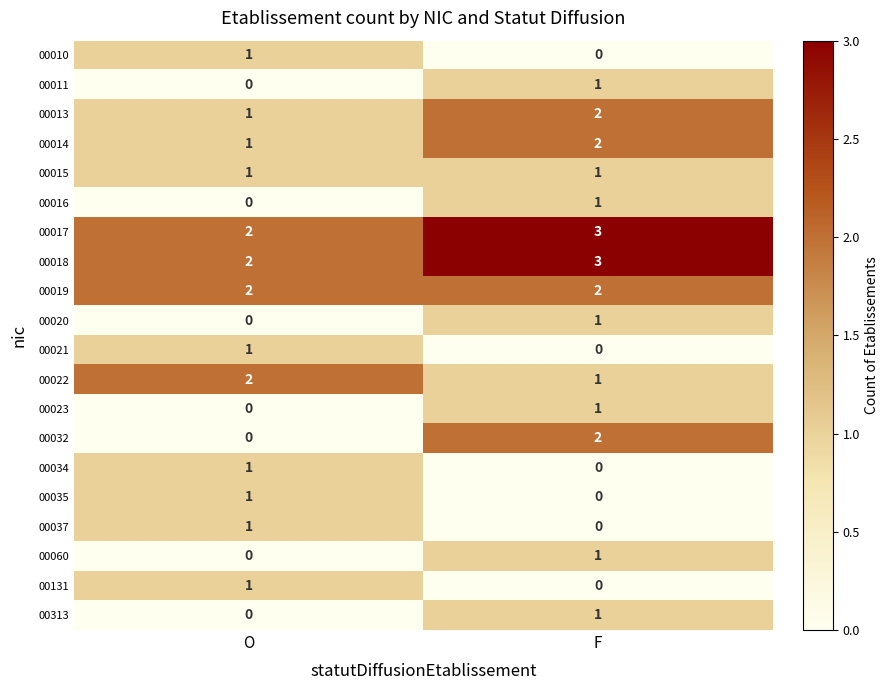

Where is 00011 nearest to the value 0?

O